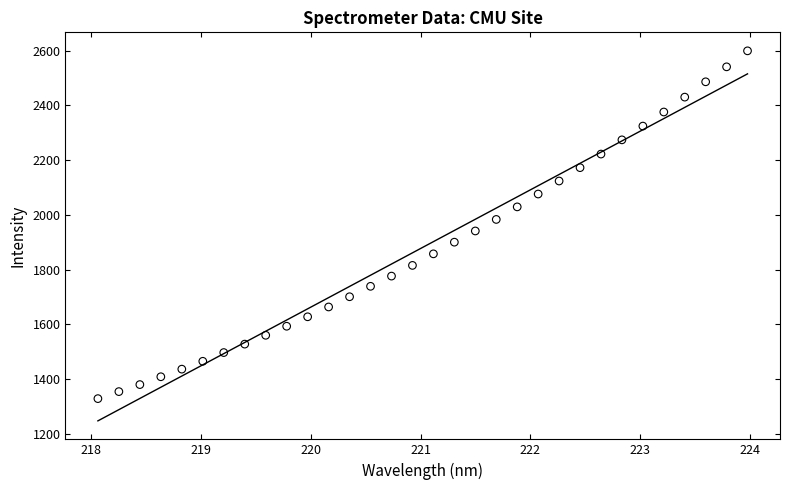

What is the range of Y values (max minus min)?

1271.7